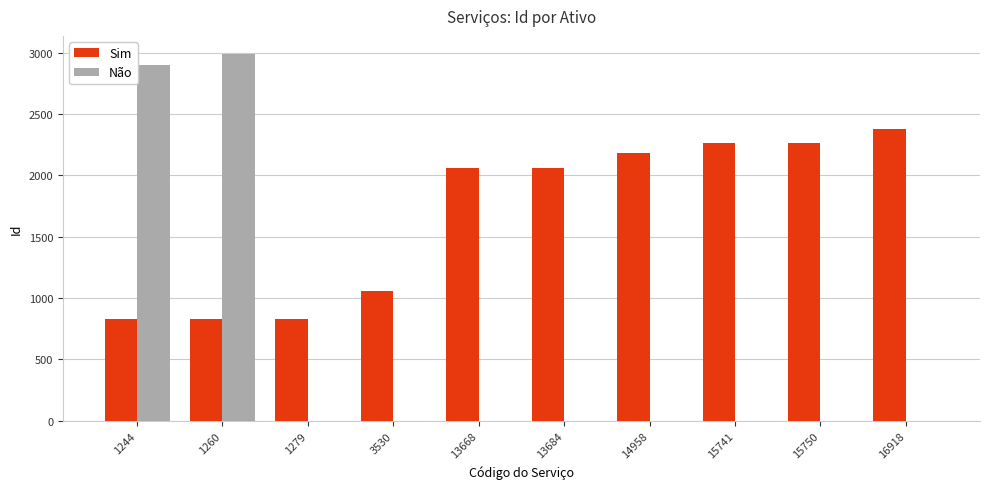

What is the sum of all Não values?

5887